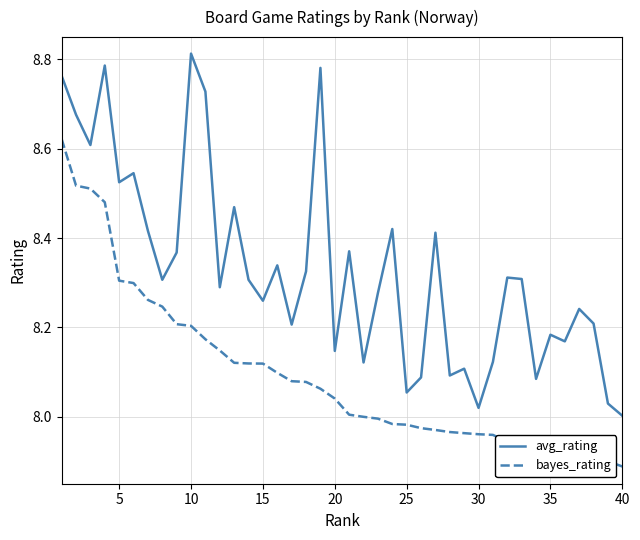

Count the number of data series in this chart.

2